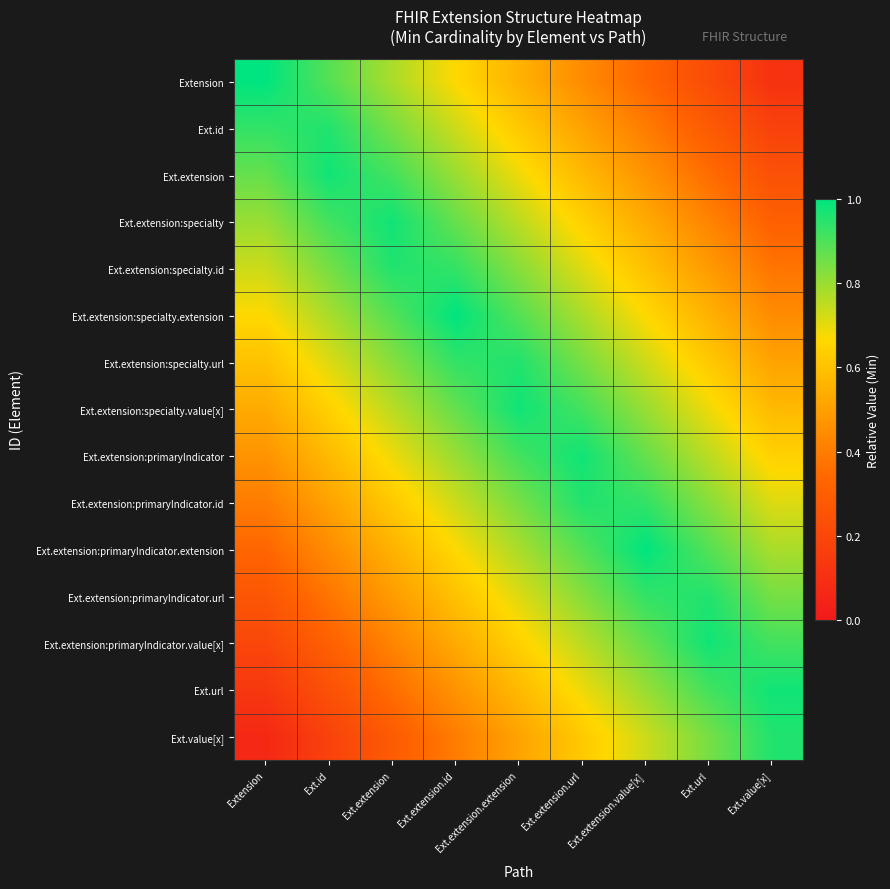

What is the minimum value shown in the chart?

0.1